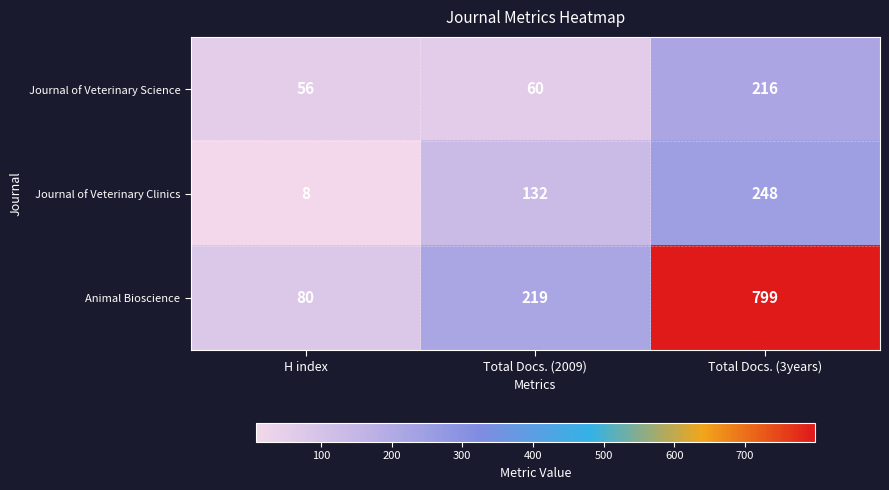

What is the minimum value for Journal of Veterinary Science?

56